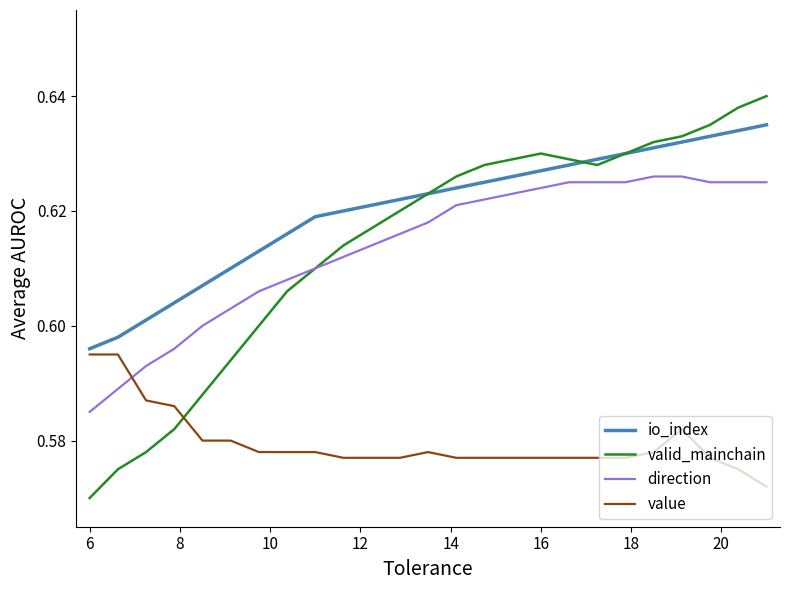

How many intersections are there between value and valid_mainchain?

1